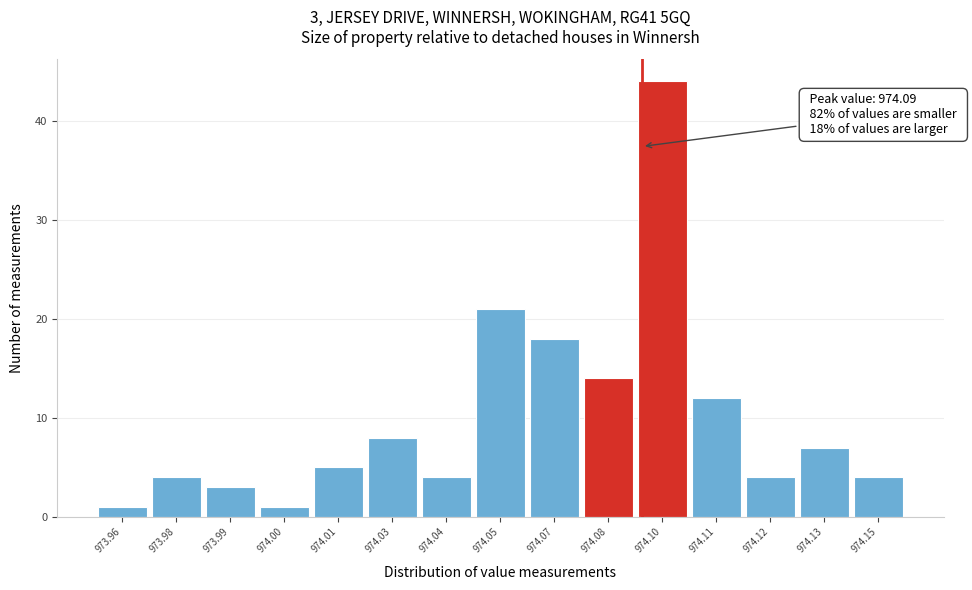

Reading left to right, transcribe all the data shown in this chart.

1	4	3	1	5	8	4	21	18	14	44	12	4	7	4